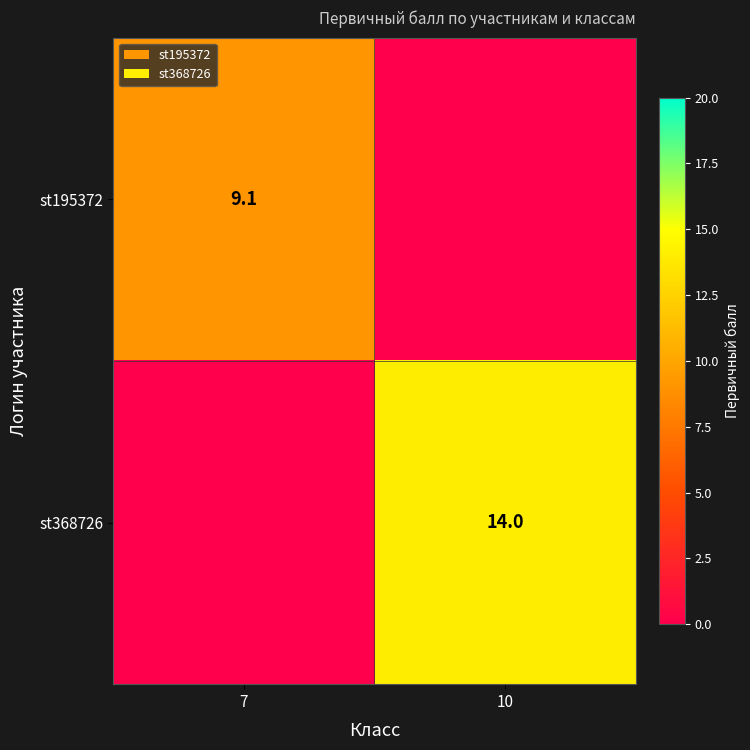

Count the number of categories in the chart.

2